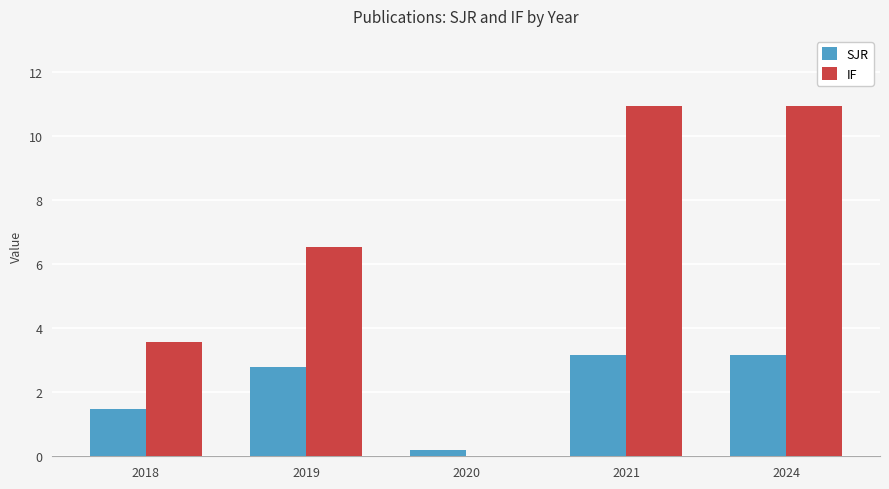

How many data points in IF are above 6?

3